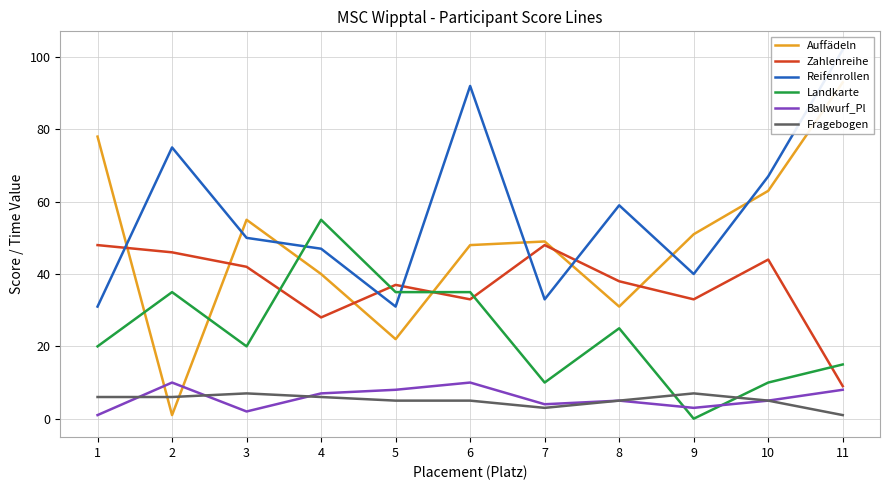

What are all the series names shown in the legend?

Auffädeln, Zahlenreihe, Reifenrollen, Landkarte, Ballwurf_Pl, Fragebogen